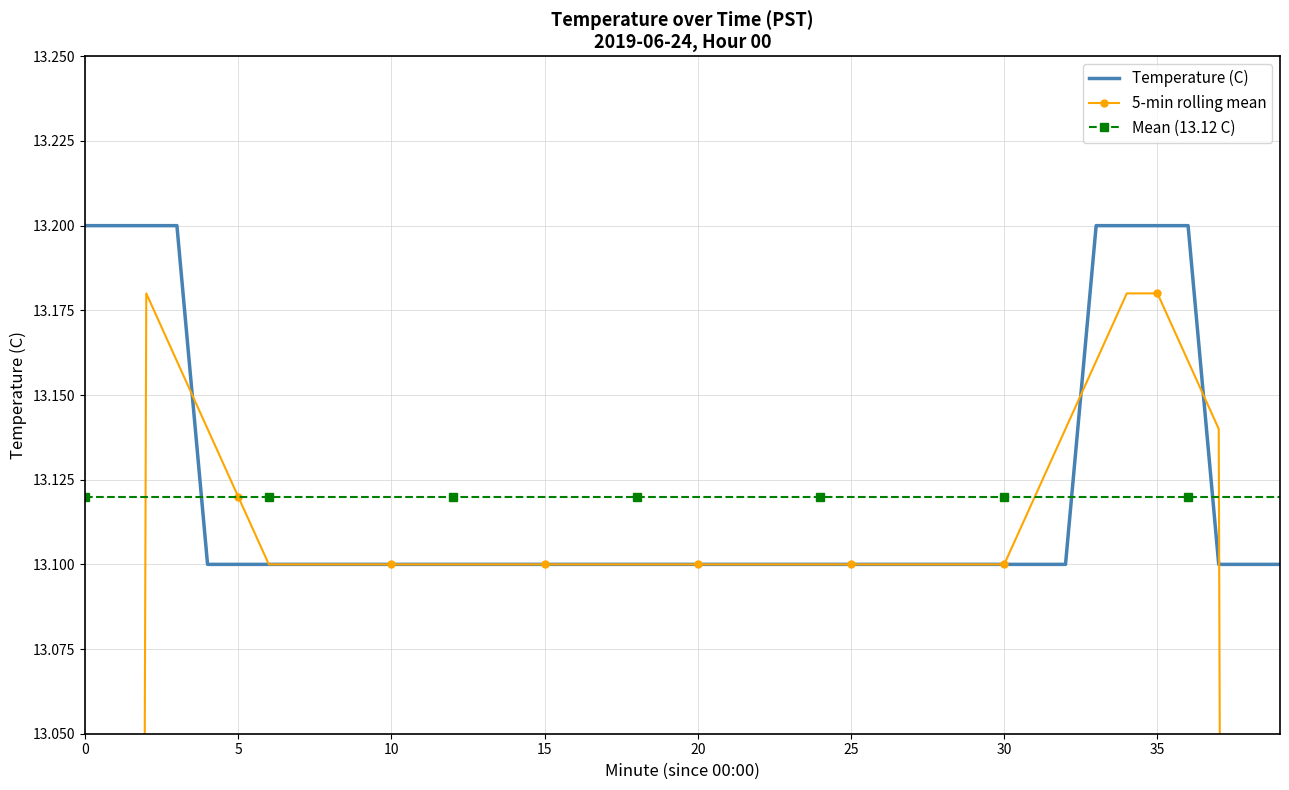

True or false: Temperature (C) has a value of 13.1 at 20.

True